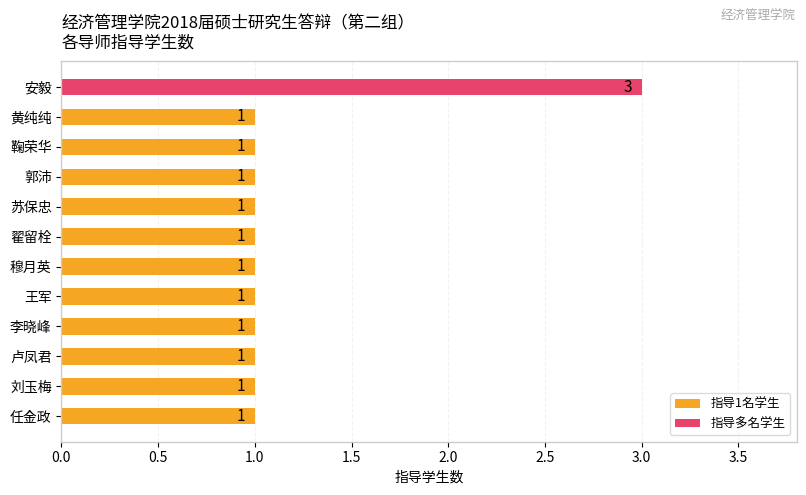

Approximately how many times larger is the value at 安毅 compared to 任金政?

3.0